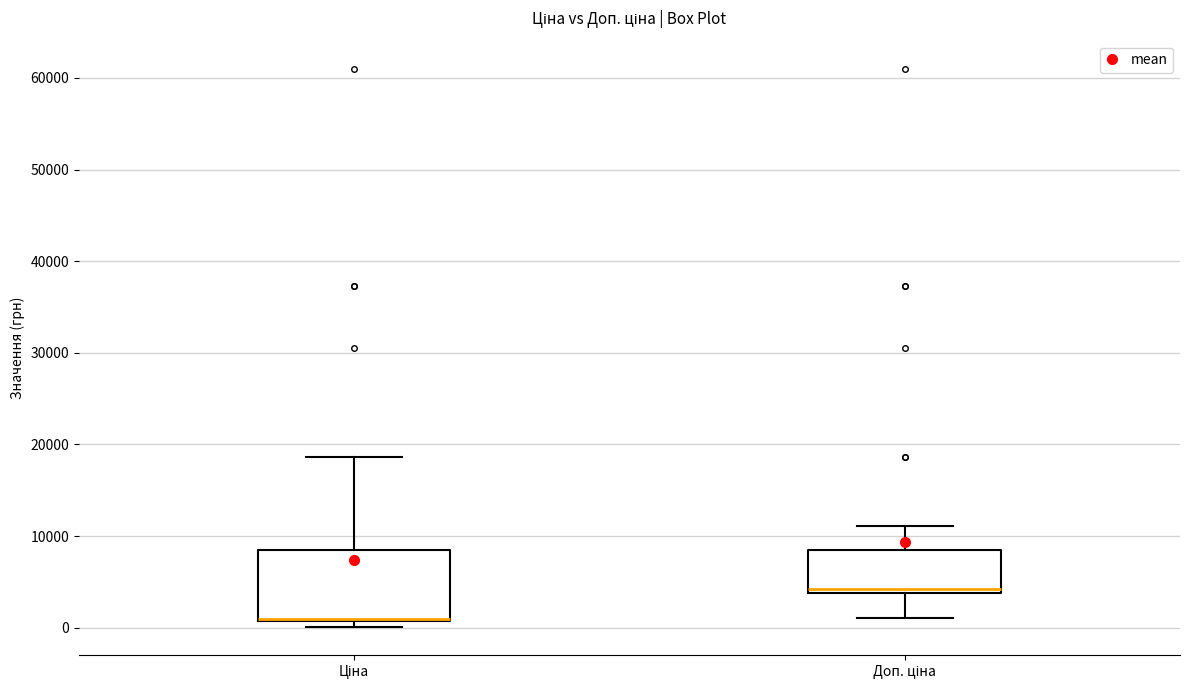

Reading left to right, read every box against the y-axis: the position of its median line, the range the box covers, and the ends of its whiskers. The values are not printed on the chart, so give them approximately, as read against the axis.

Ціна: median 1000 (drawn on the box's lower edge), box 1000 to 8000, whiskers 0 to 19000
Доп. ціна: median 4000 (just above the box's lower edge), box 4000 to 8000, whiskers 1000 to 11000